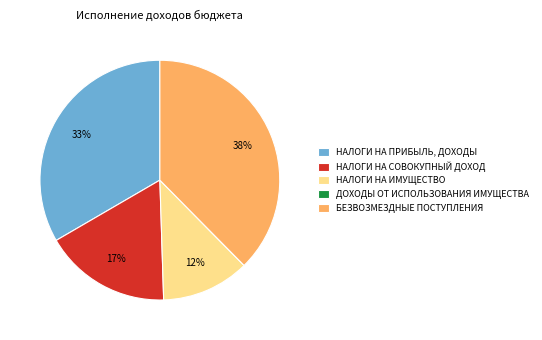

To the nearest percent, what portion does БЕЗВОЗМЕЗДНЫЕ ПОСТУПЛЕНИЯ represent?

38%